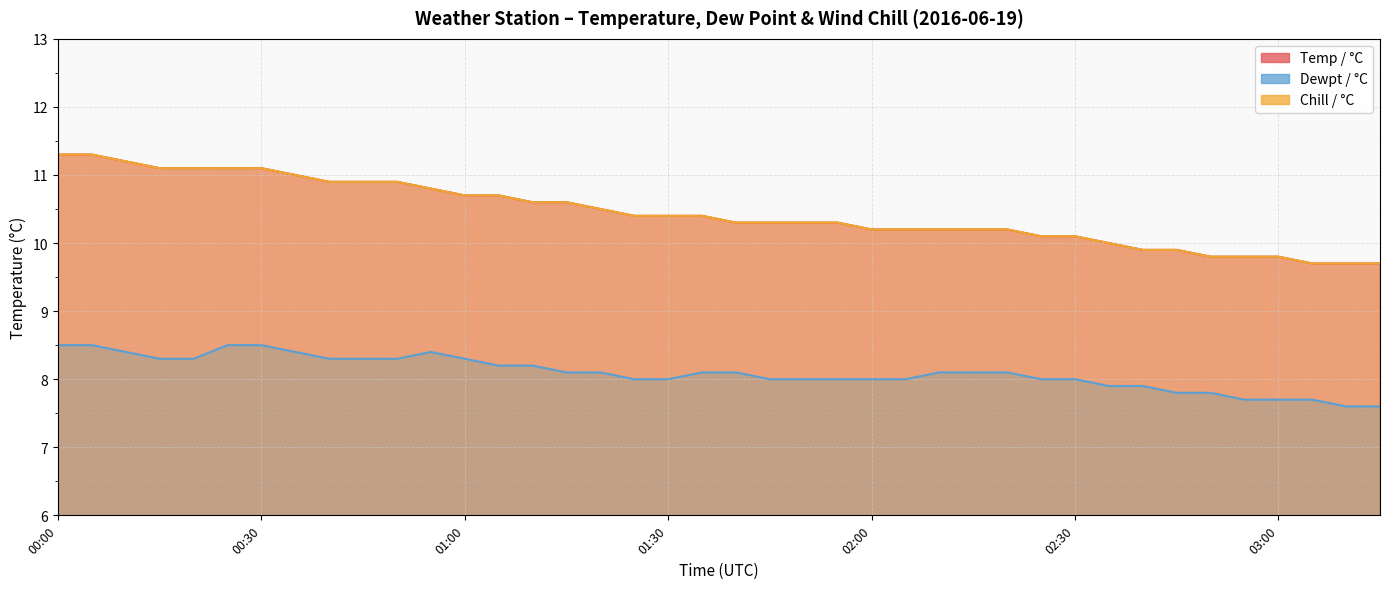

What is the label of the 22nd point from the left?

01:45